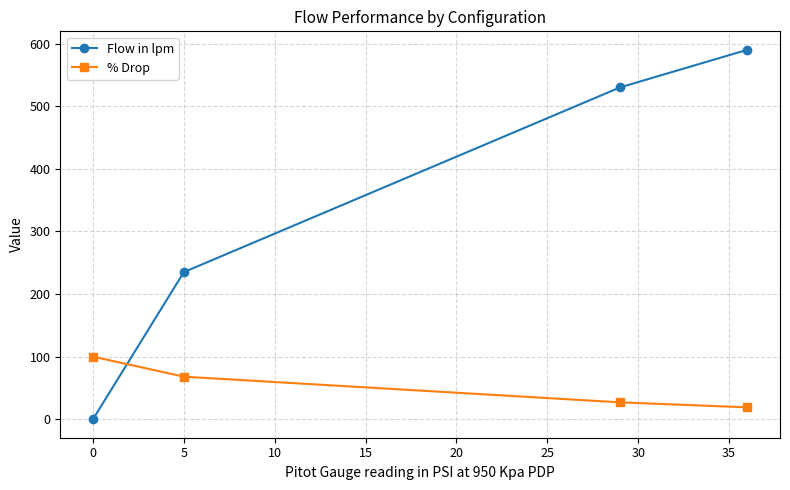

How many lines are shown in the chart?

2